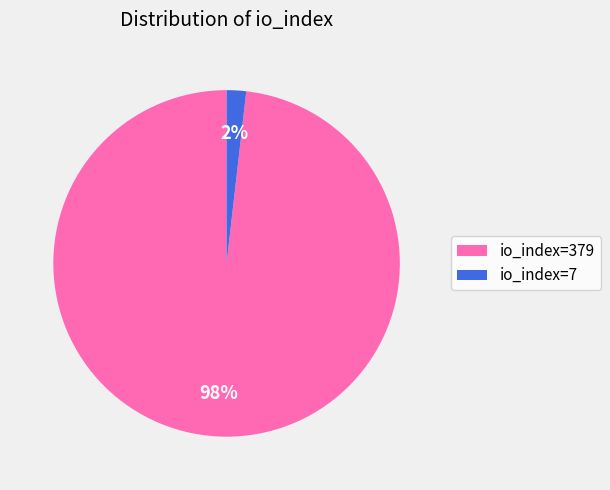

Combined, do io_index=379 and io_index=7 account for over 50%?

Yes